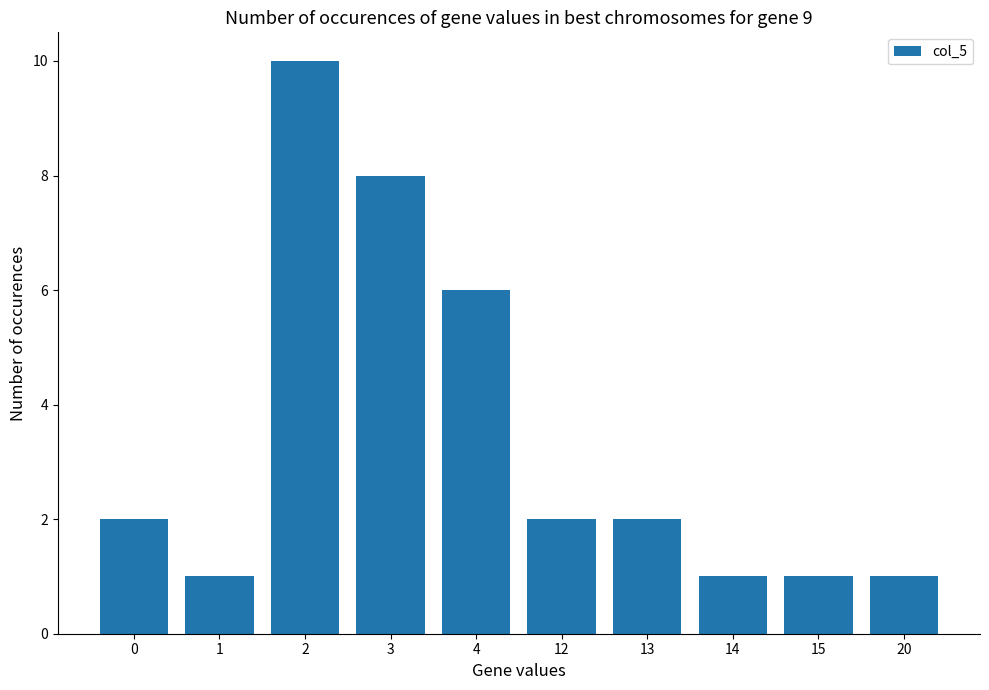

Is it true that the value at 1 is 2?

False